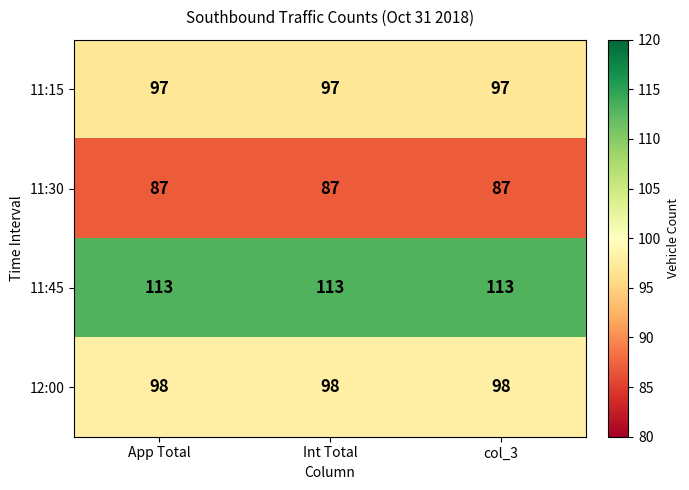

Rank the series at col_3 from lowest to highest value.

11:30, 11:15, 12:00, 11:45